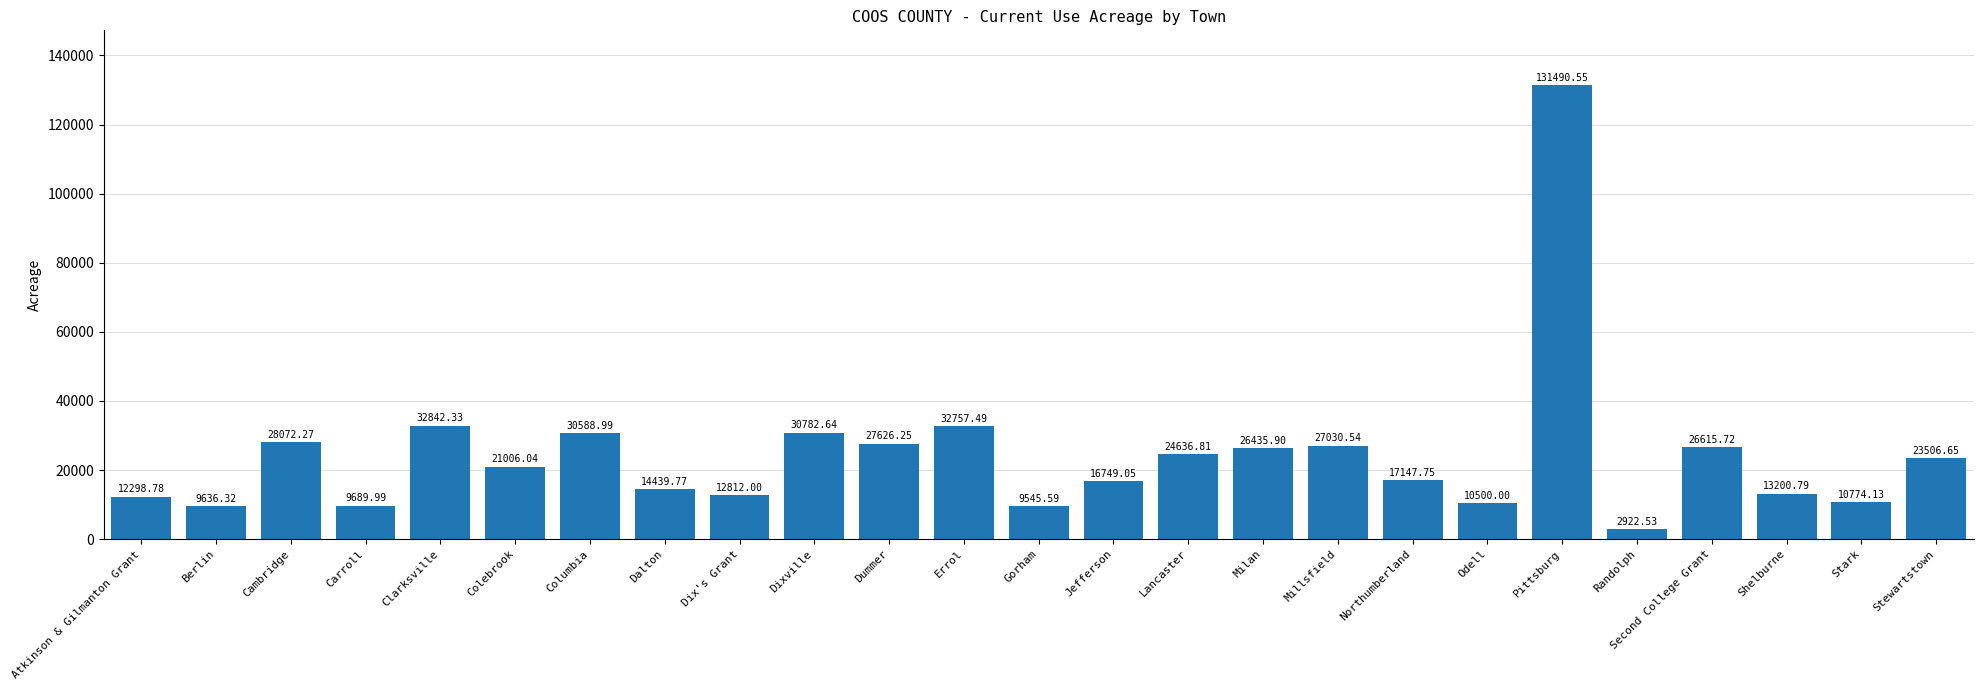

Which has a higher value, Second College Grant or Columbia?

Columbia